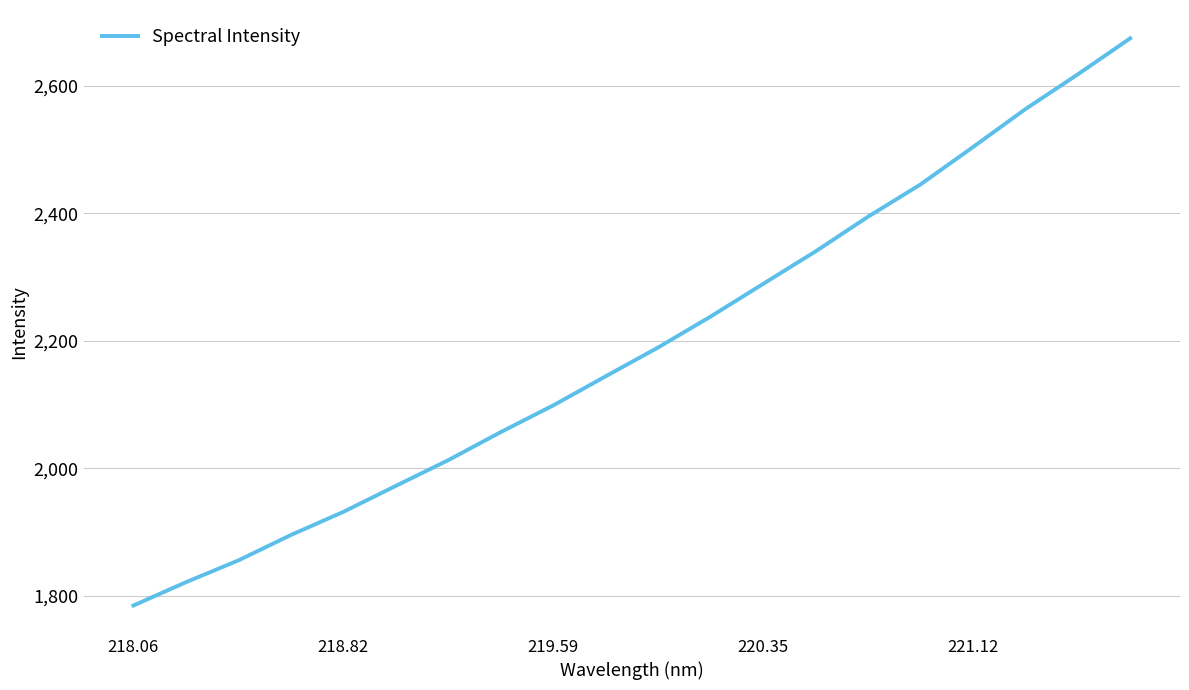

True or false: the data has more than 2 interior local peaks.

False